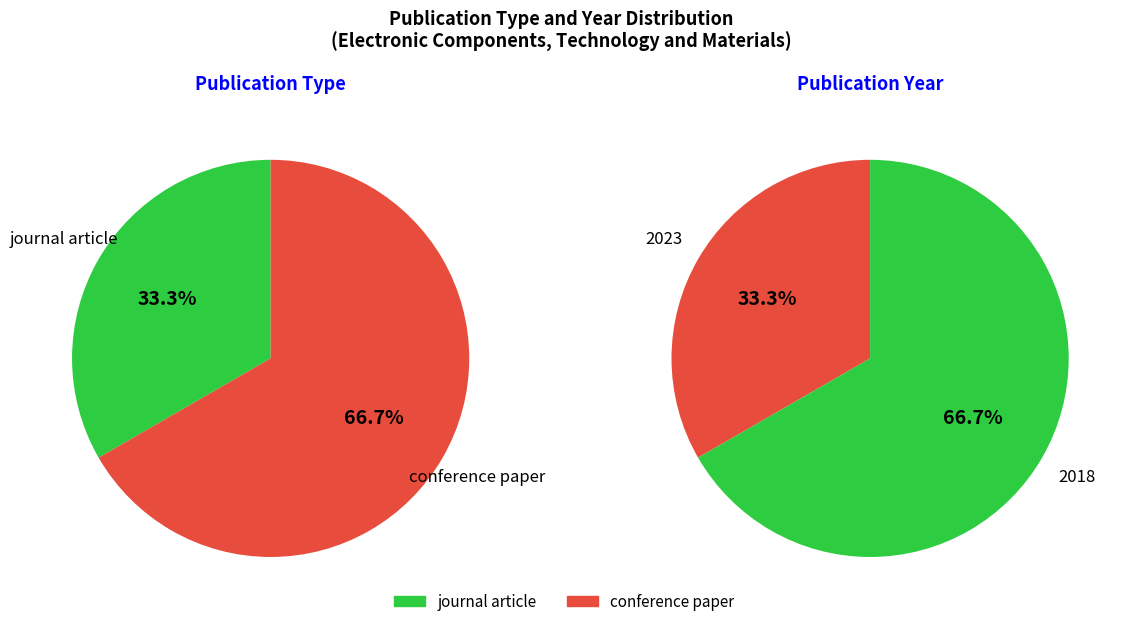

To the nearest percent, what portion does 2 represent?

33%